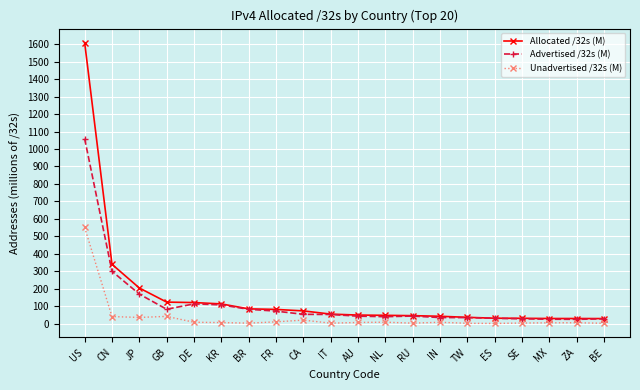

Which series has the widest spread of values?

Allocated /32s (M)